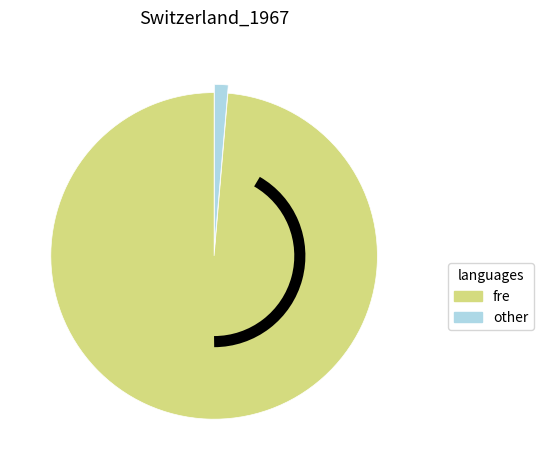

Is there a majority slice in this chart?

Yes